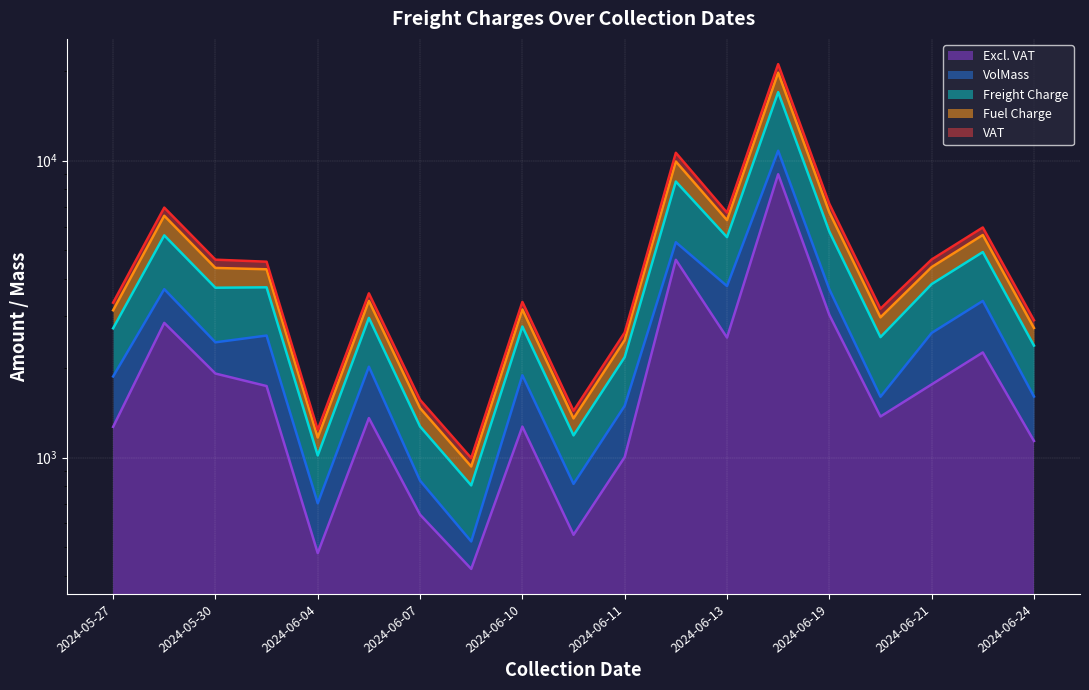

Where is the first local minimum for Fuel Charge?

2024-06-04